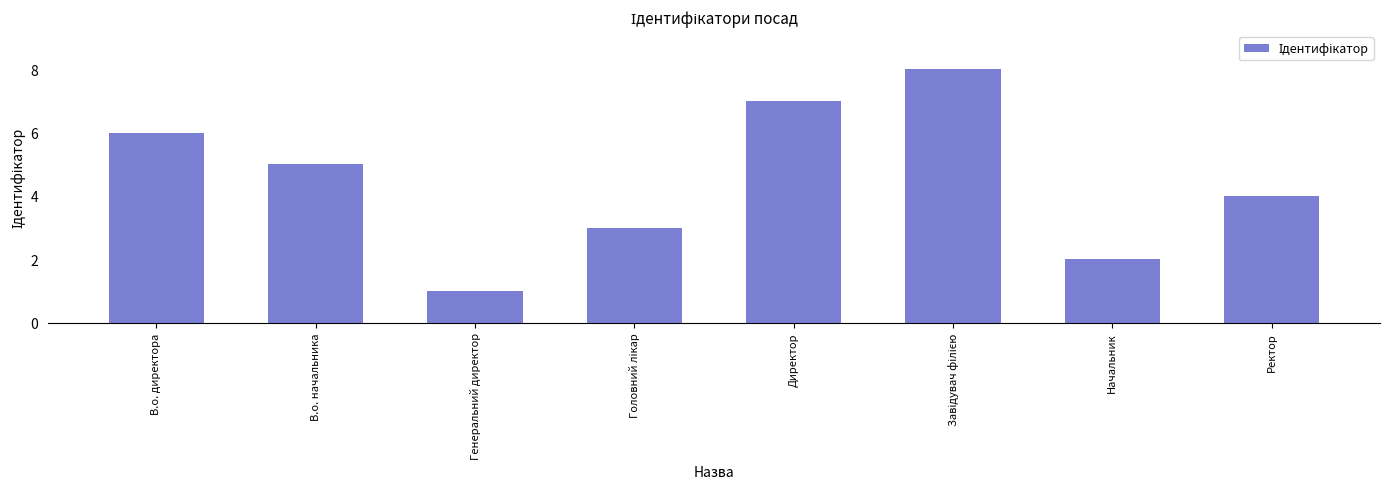

Reading left to right, what are all the values shown in this chart?

6	5	1	3	7	8	2	4